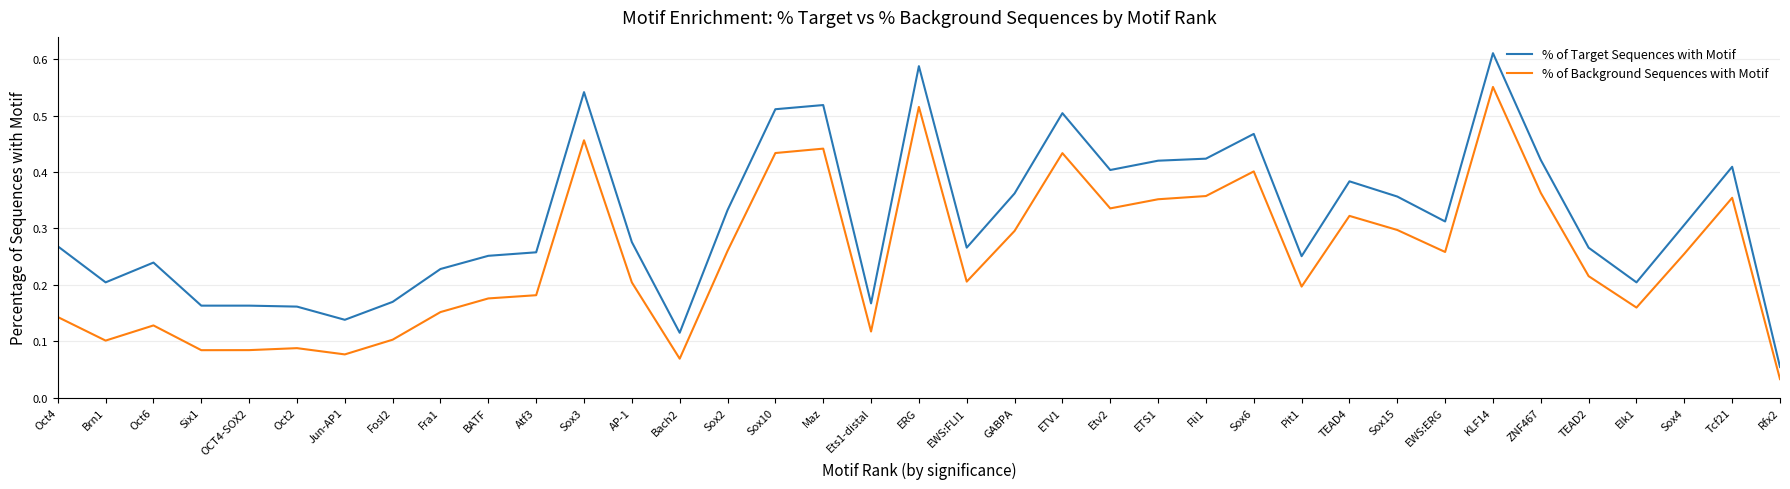

Rank the series by their maximum value, from lowest to highest.

% of Background Sequences with Motif, % of Target Sequences with Motif